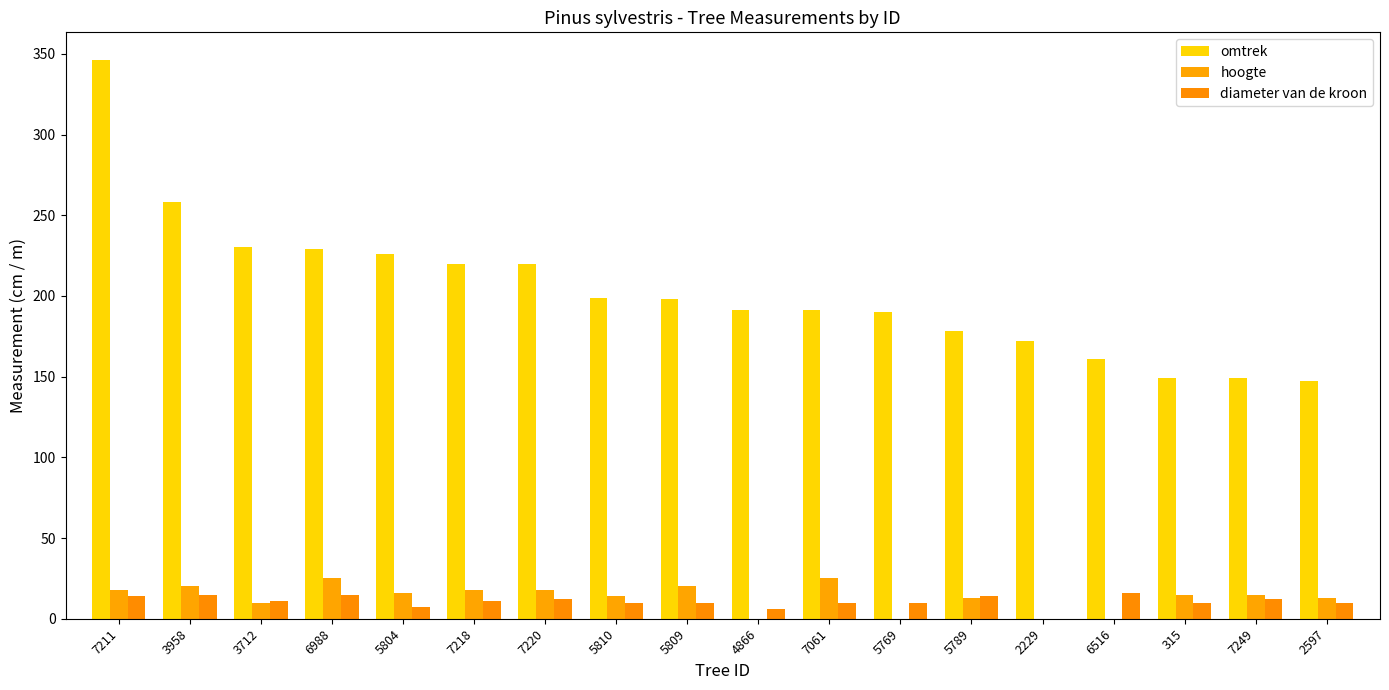

At which label does omtrek reach its minimum?

2597